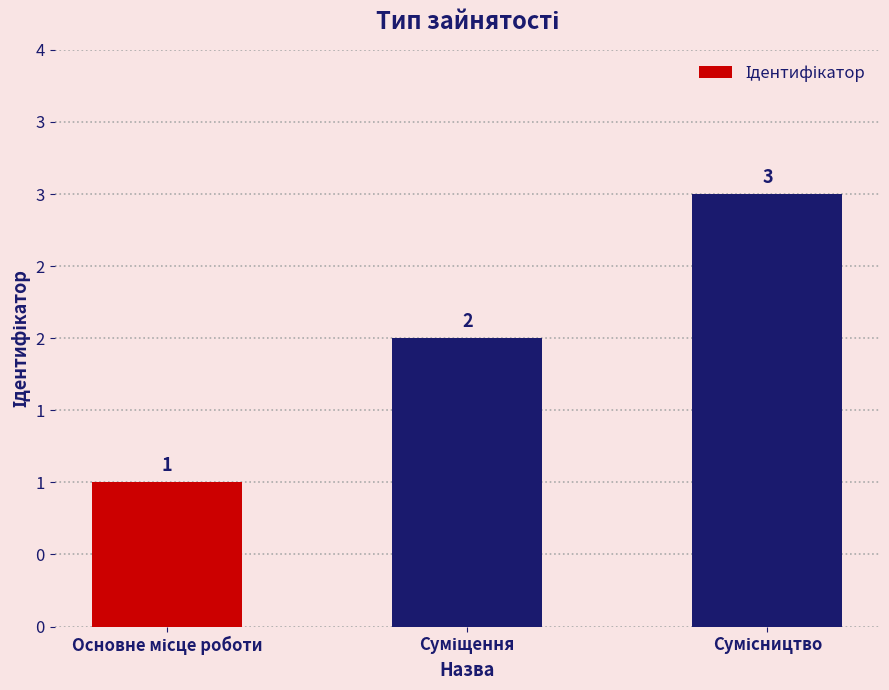

True or false: the data shows 2 at Суміщення.

True